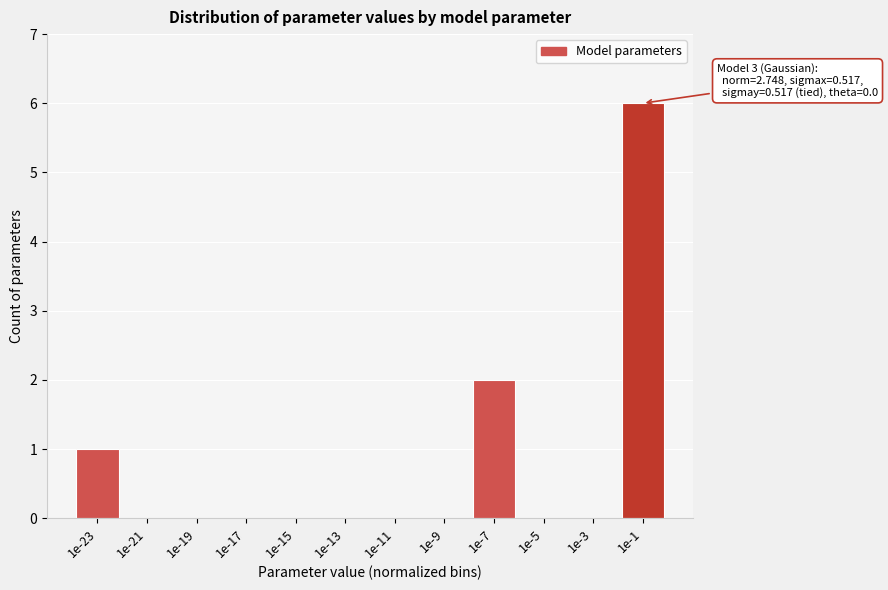

Reading right to left, extract all data points from this chart.

1e-1=6	1e-3=0	1e-5=0	1e-7=2	1e-9=0	1e-11=0	1e-13=0	1e-15=0	1e-17=0	1e-19=0	1e-21=0	1e-23=1